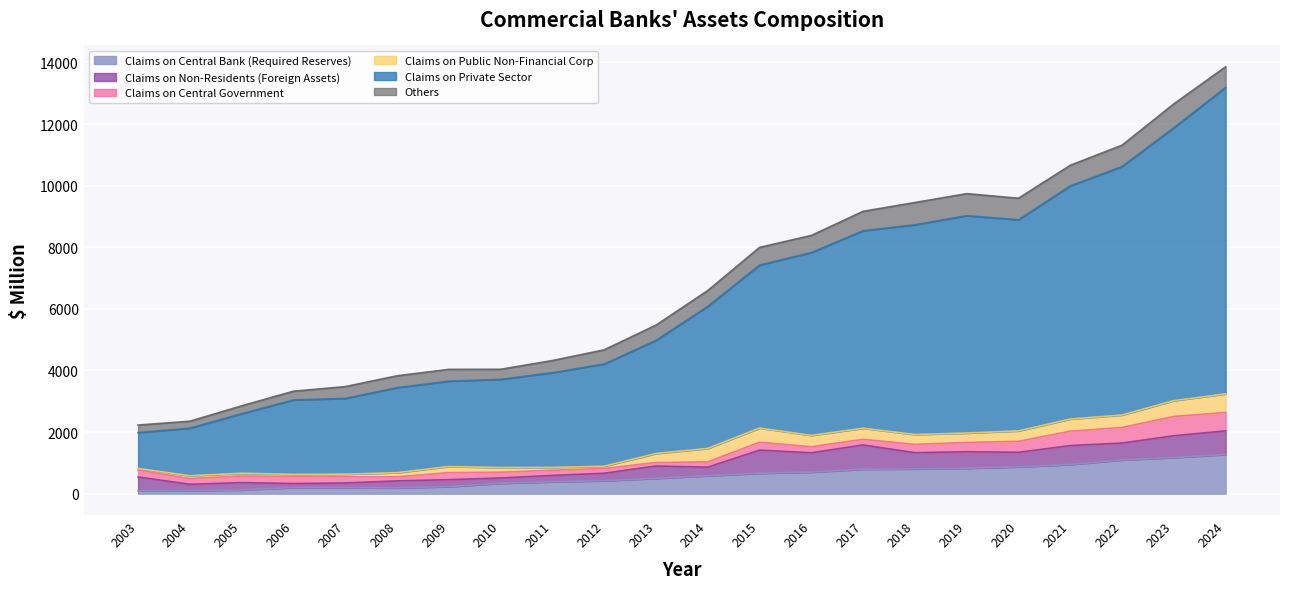

True or false: Others and Claims on Central Government intersect in this chart.

False